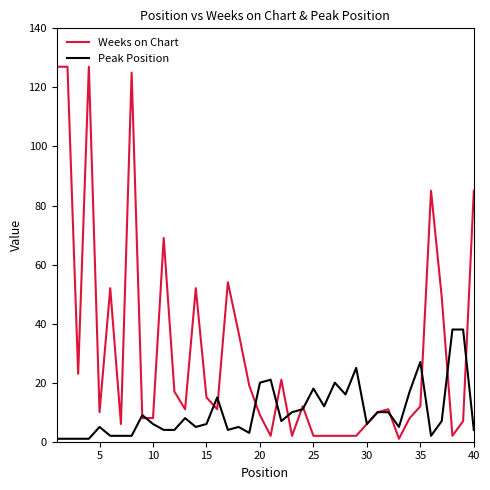

Which series has the largest total across all categories?

Weeks on Chart